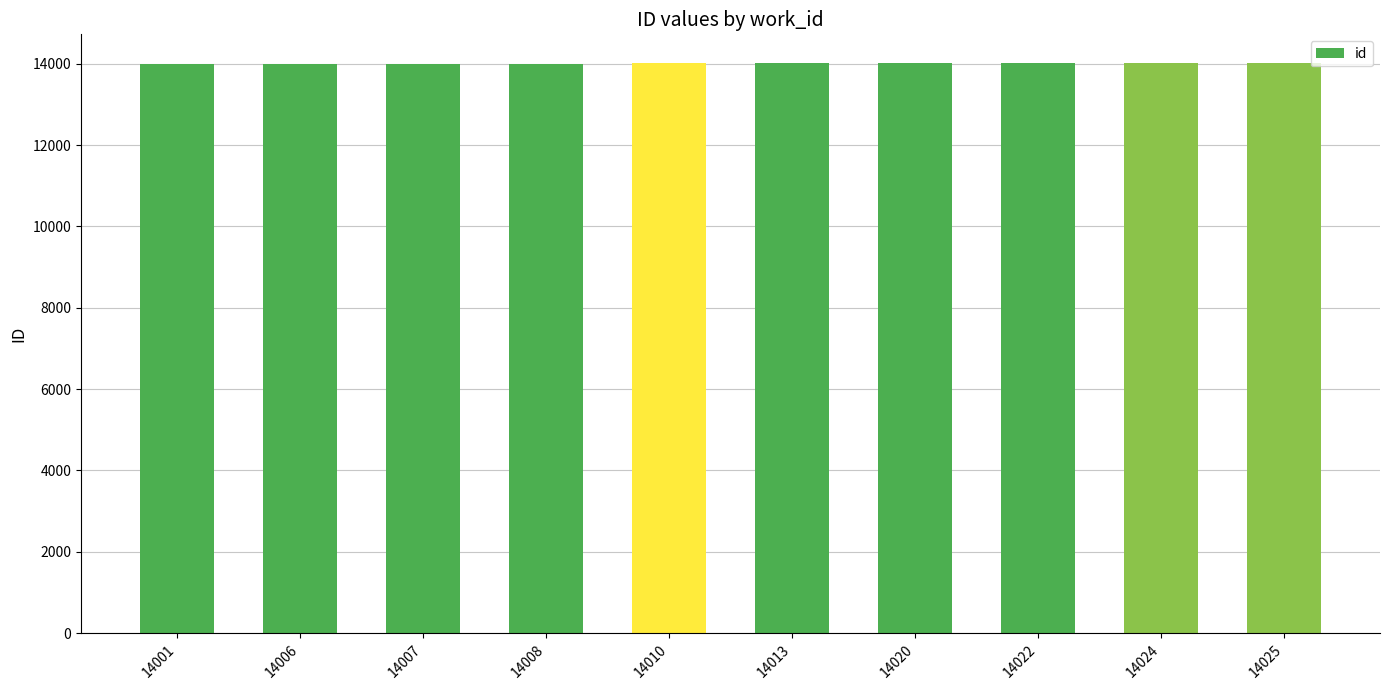

The value at 14025 is 21659. True or false?

False